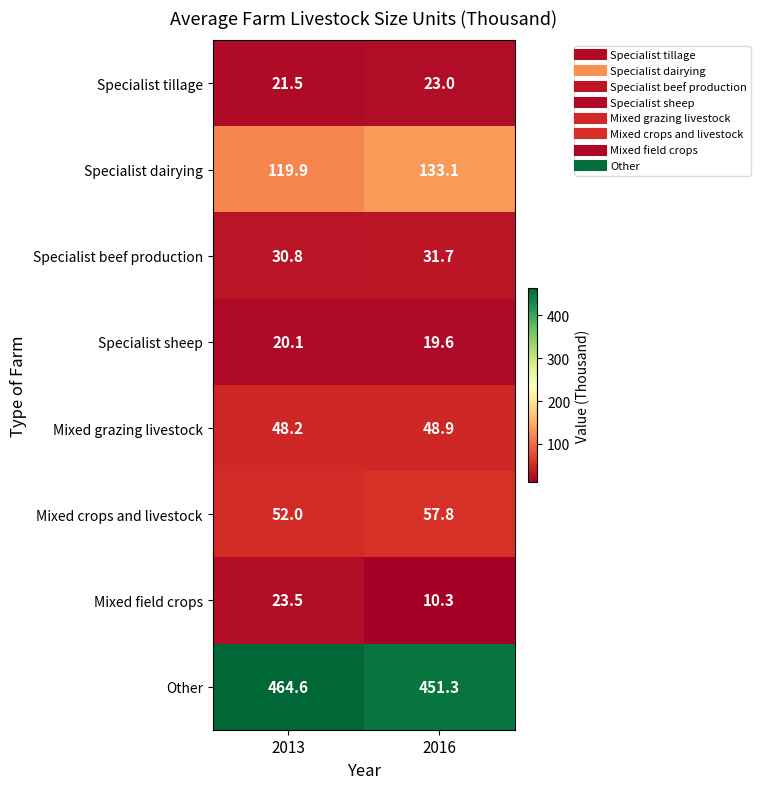

At 2016, list the series in order from smallest to largest.

Mixed field crops, Specialist sheep, Specialist tillage, Specialist beef production, Mixed grazing livestock, Mixed crops and livestock, Specialist dairying, Other